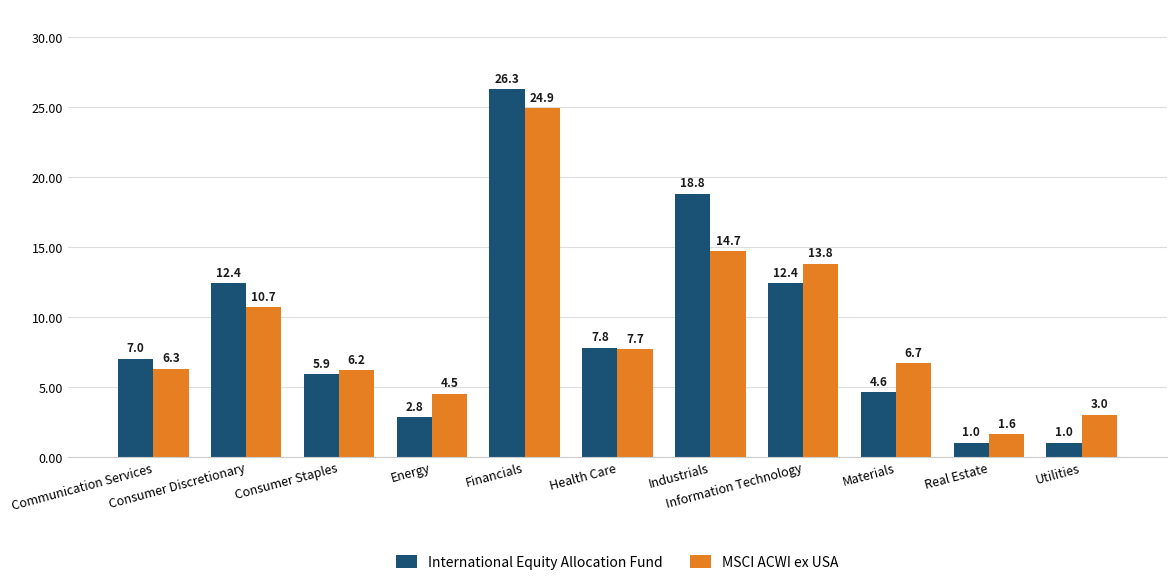

What is the spread (max minus min) of values at Consumer Staples?

0.3